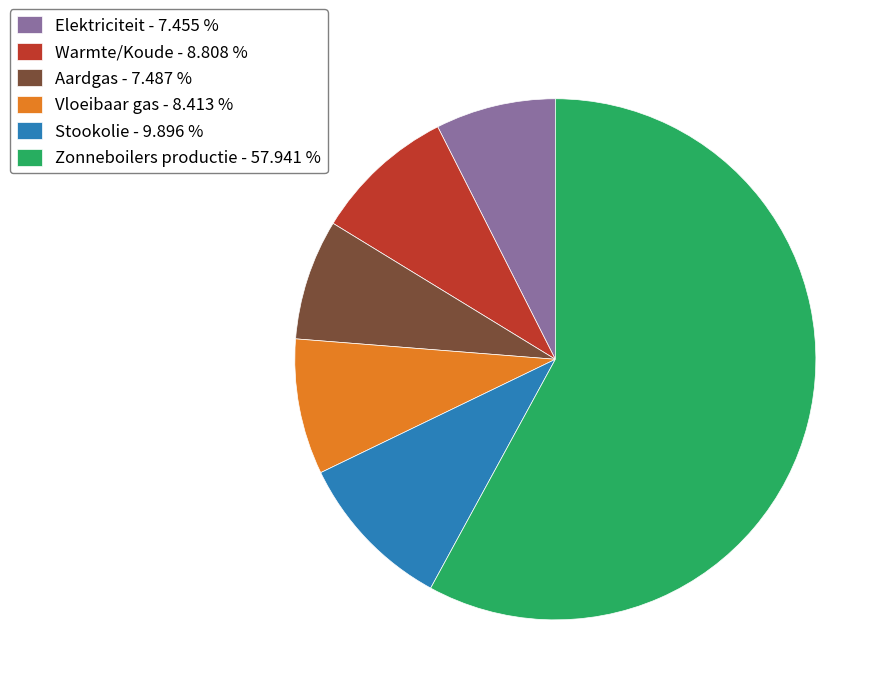

Count the number of slices in the pie.

6